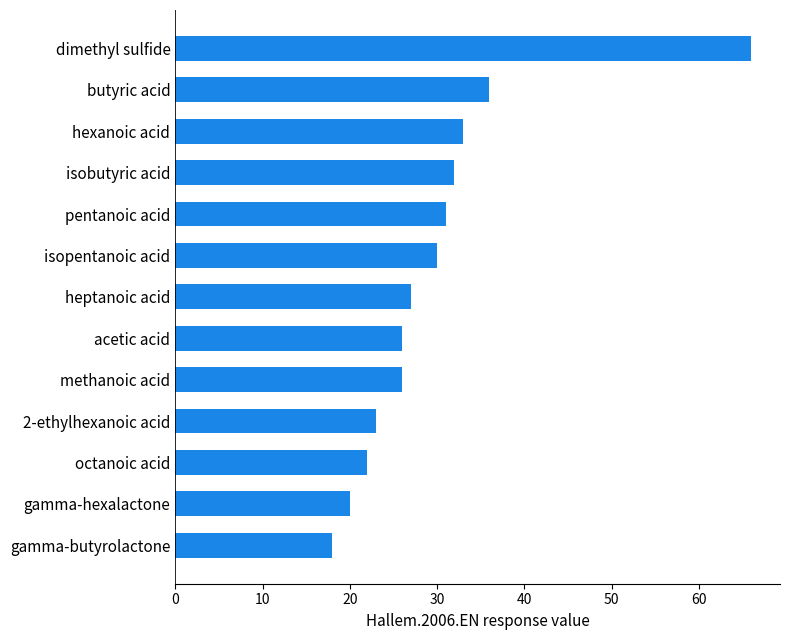

Between gamma-butyrolactone and isopentanoic acid, which is larger?

isopentanoic acid